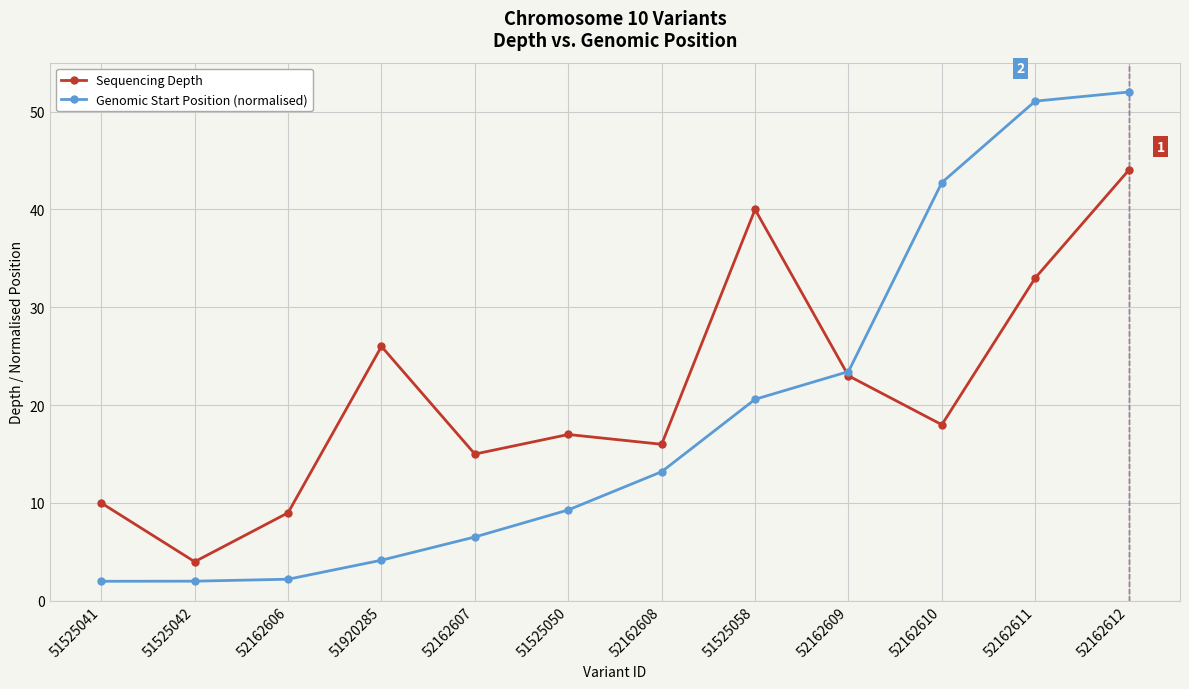

How many data points in Genomic Start Position (normalised) are above 13?

6